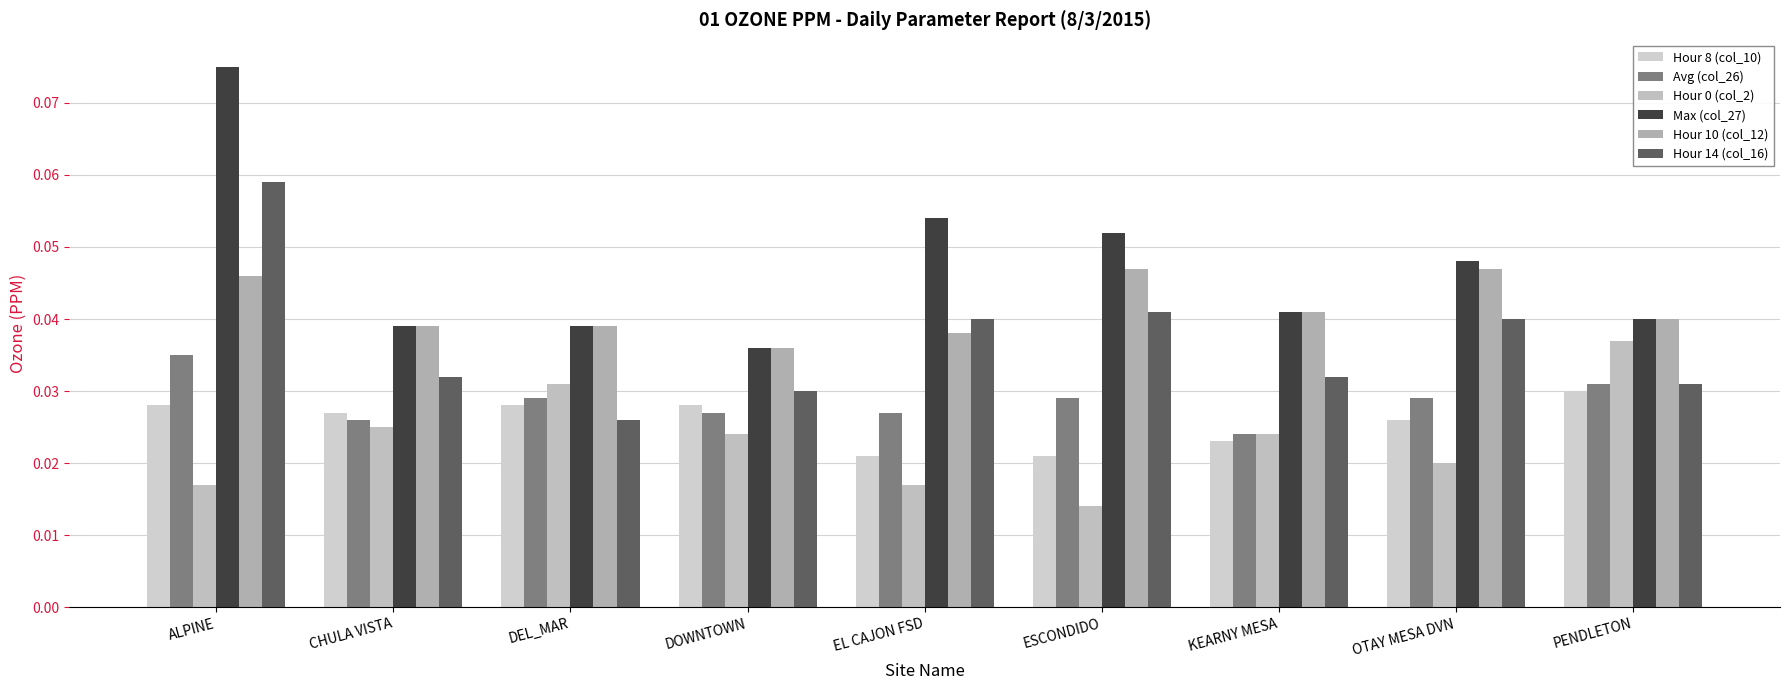

At which category is the sum across all series the highest?

ALPINE